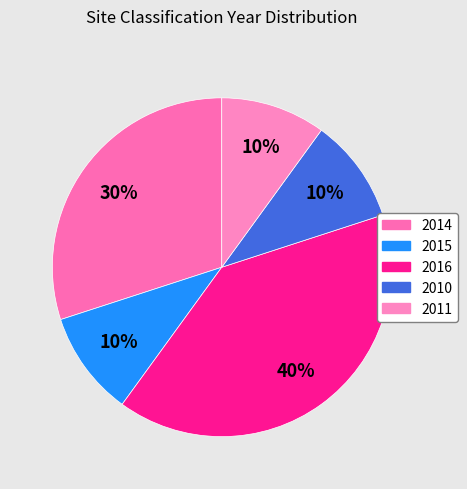

Is it true that 2010 is 10% of the pie?

True